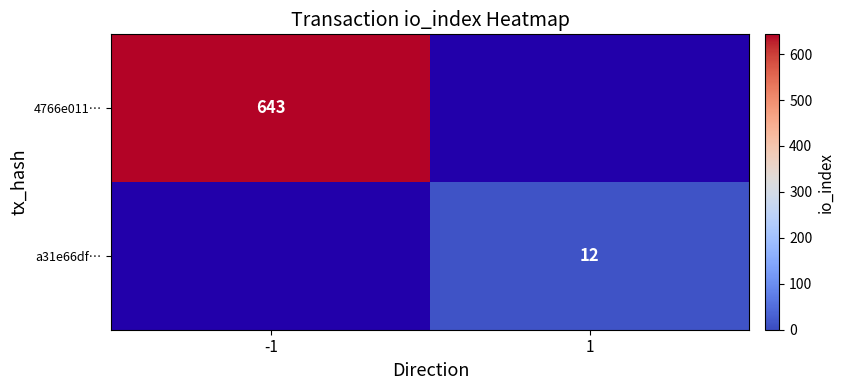

True or false: 4766e011… has a value of 643 at -1.

True